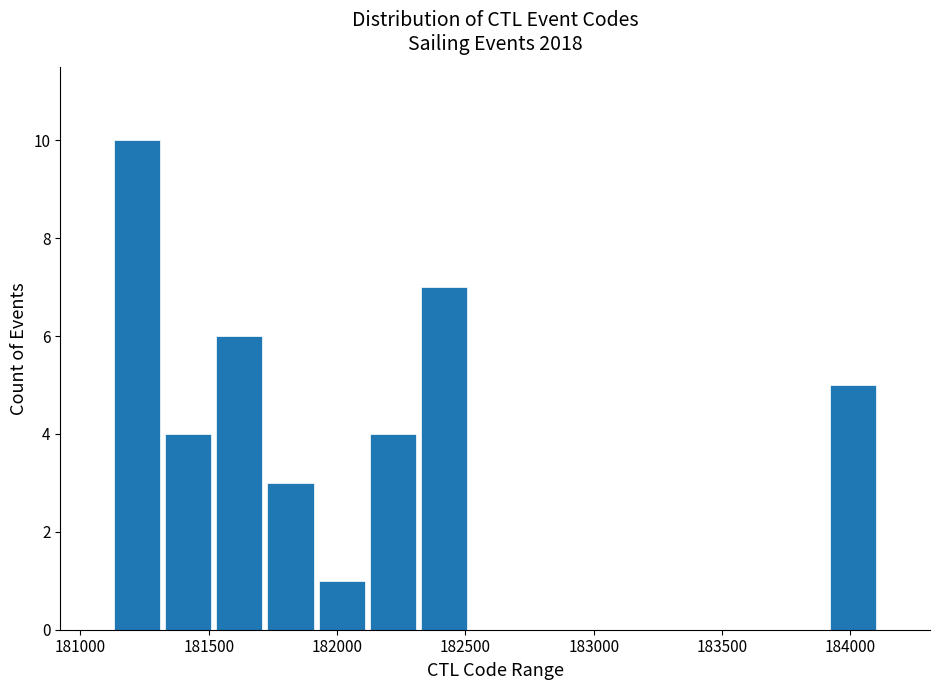

Read against the x-axis, roughly where is the centre of the tallest bar?

181200